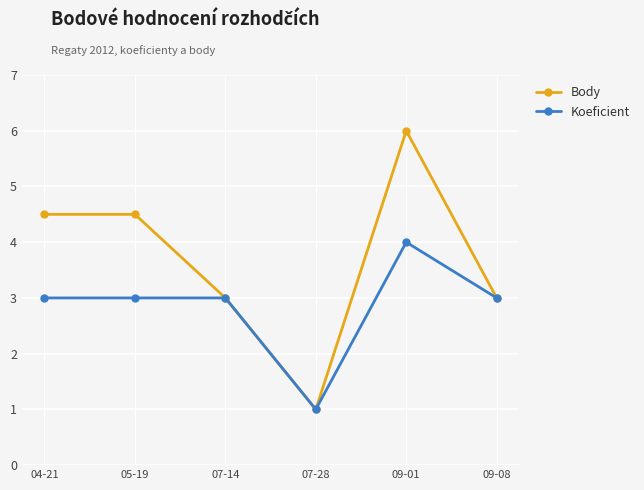

At which label does Koeficient reach its minimum?

07-28